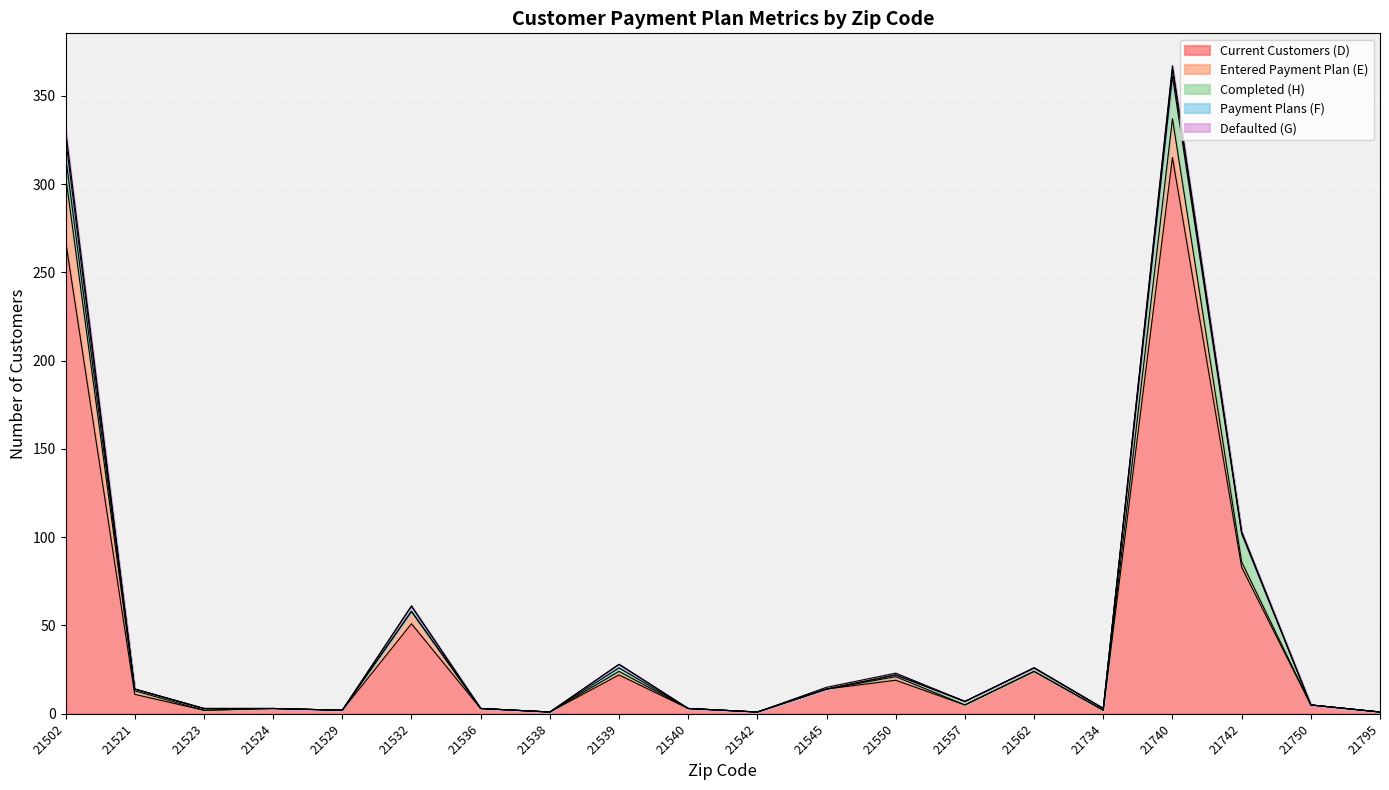

What are all the series names shown in the legend?

Current Customers (D), Entered Payment Plan (E), Completed (H), Payment Plans (F), Defaulted (G)